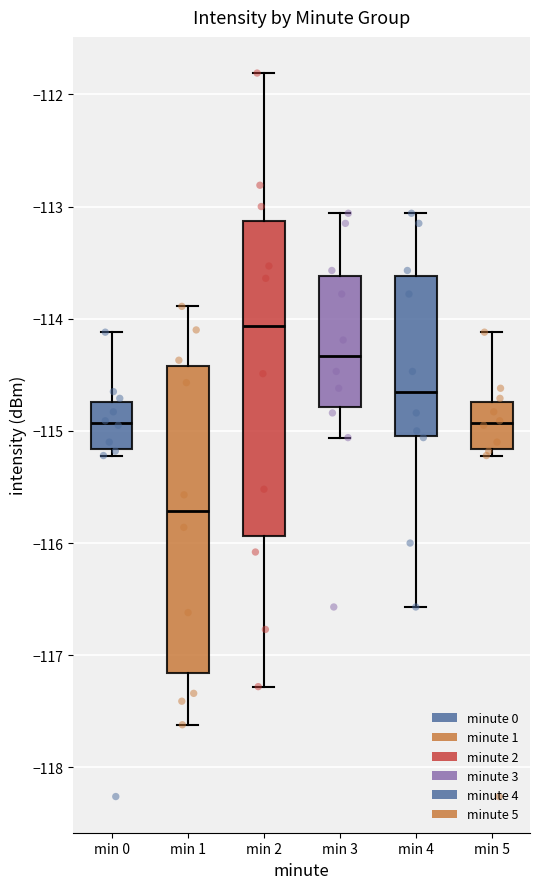

Where does the upper whisker of the box for min 3 end on the y-axis? The values are not printed on the chart, so give them approximately, as read against the axis.

-113.1